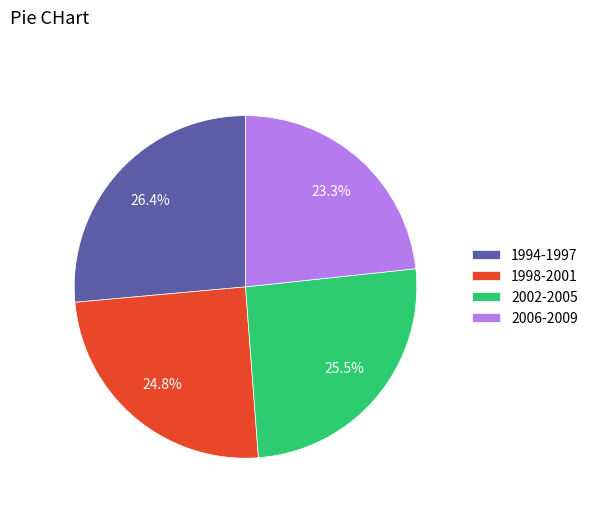

Is there any slice that represents more than half of the pie?

No